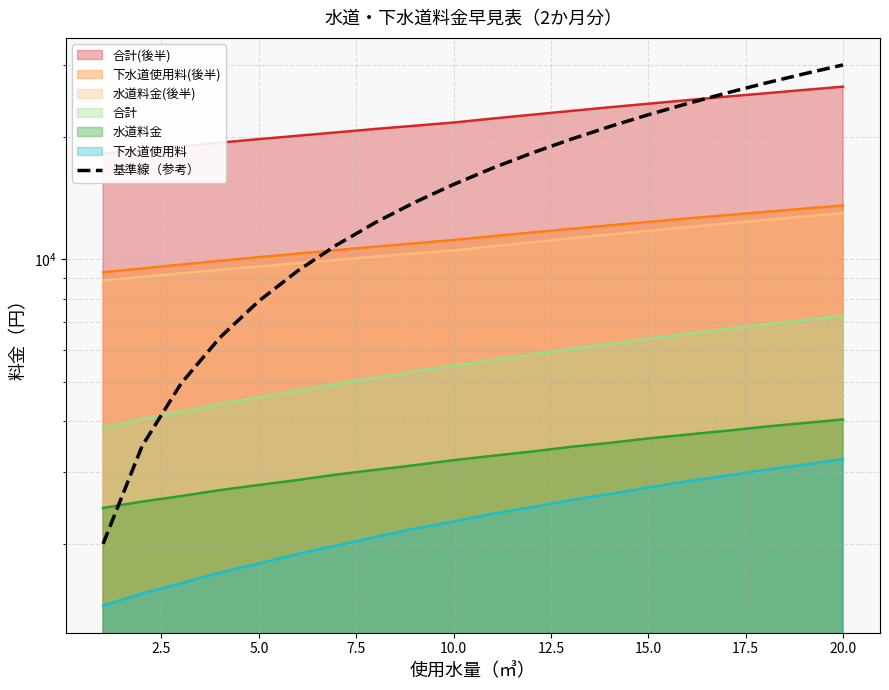

Reading left to right, extract all data points from this chart.

2000.0	3473.7	4947.4	6421.1	7894.7	9368.4	10842.1	12315.8	13789.5	15263.2	16736.8	18210.5	19684.2	21157.9	22631.6	24105.3	25578.9	27052.6	28526.3	30000.0